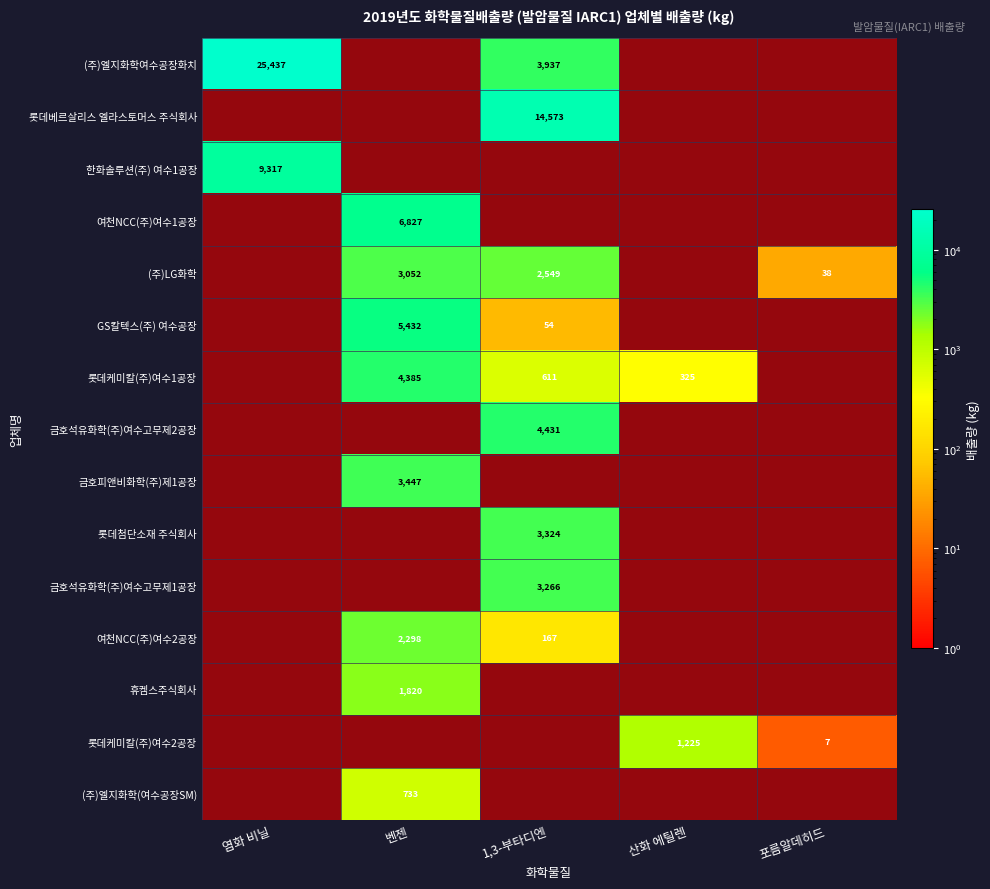

At which category does the chart reach its minimum across all series?

벤젠